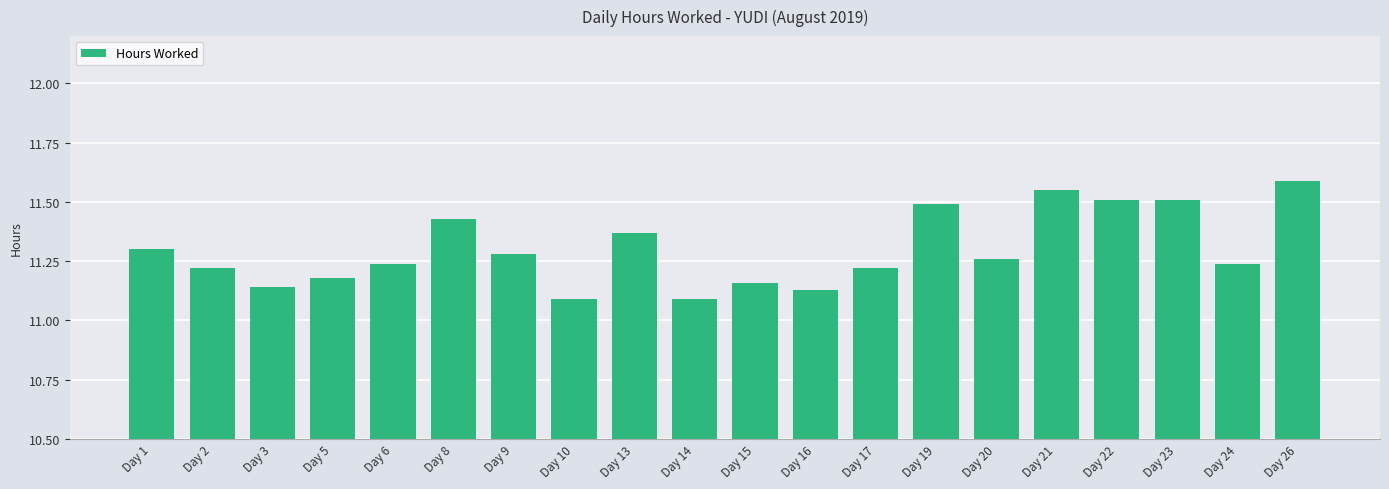

What is the difference between the maximum and second lowest values?

0.5